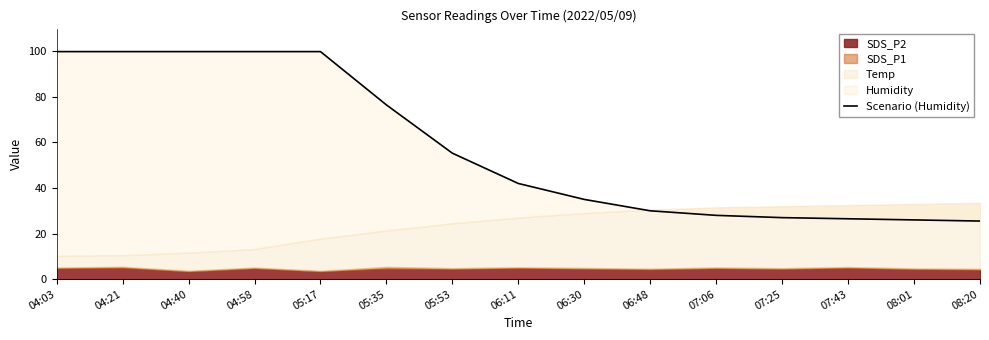

What is the label of the 4th point from the left?

04:58